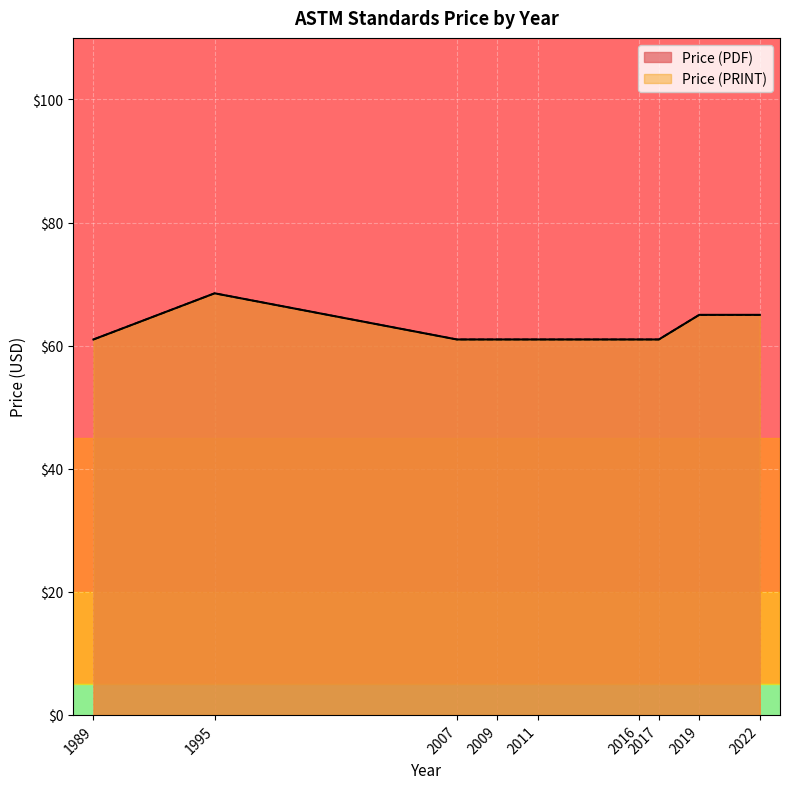

Which has a higher value, 2007 or 1989?

2007